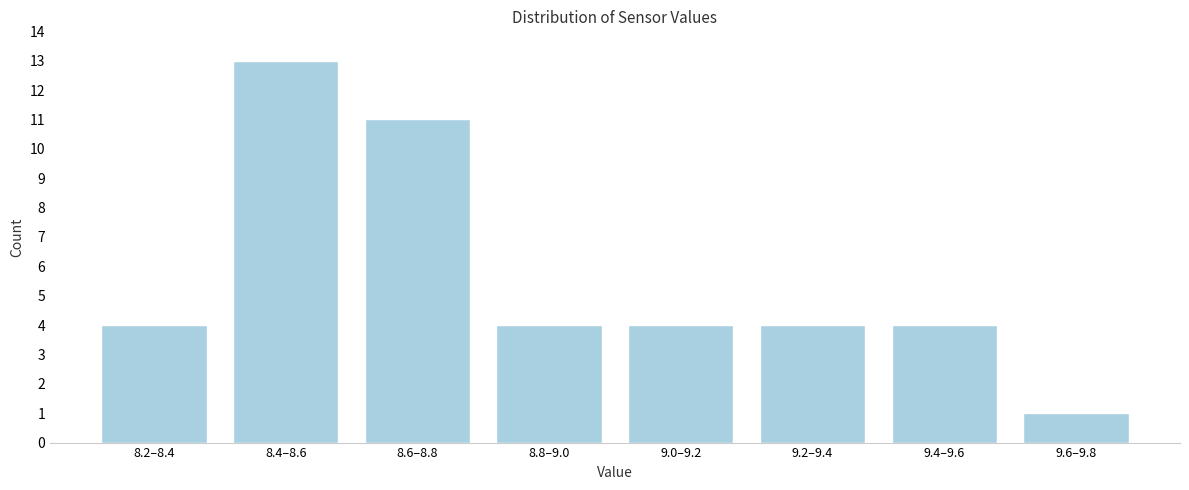

Reading left to right, transcribe all the data shown in this chart.

8.2–8.4=4	8.4–8.6=13	8.6–8.8=11	8.8–9.0=4	9.0–9.2=4	9.2–9.4=4	9.4–9.6=4	9.6–9.8=1